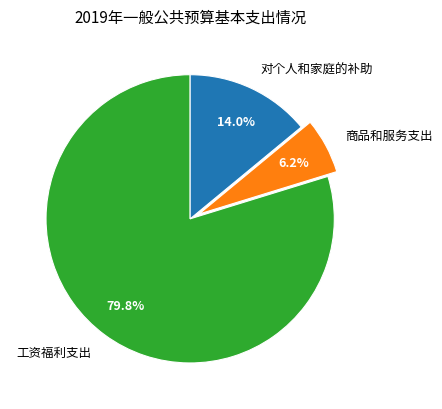

To the nearest percent, what is the average slice percentage?

33%